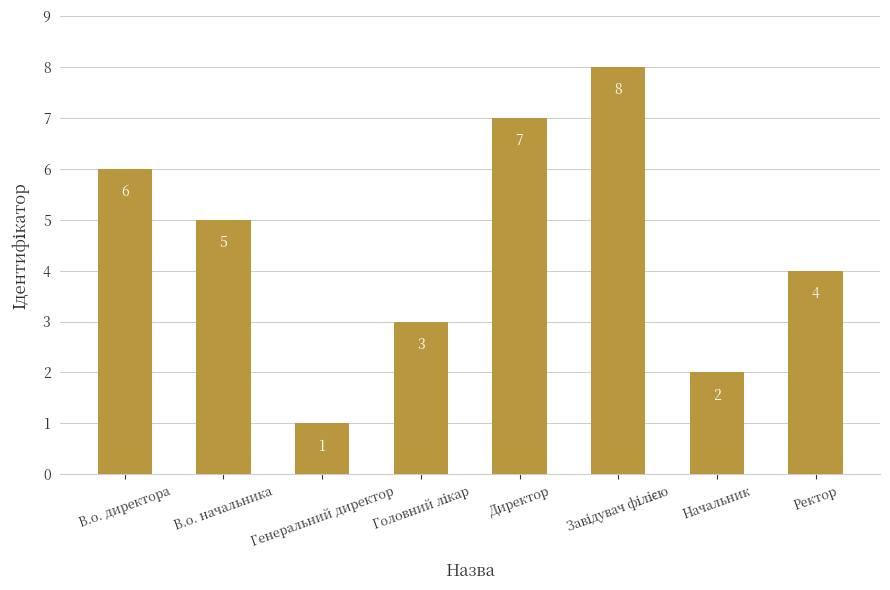

What value does the data have at В.о. директора?

6